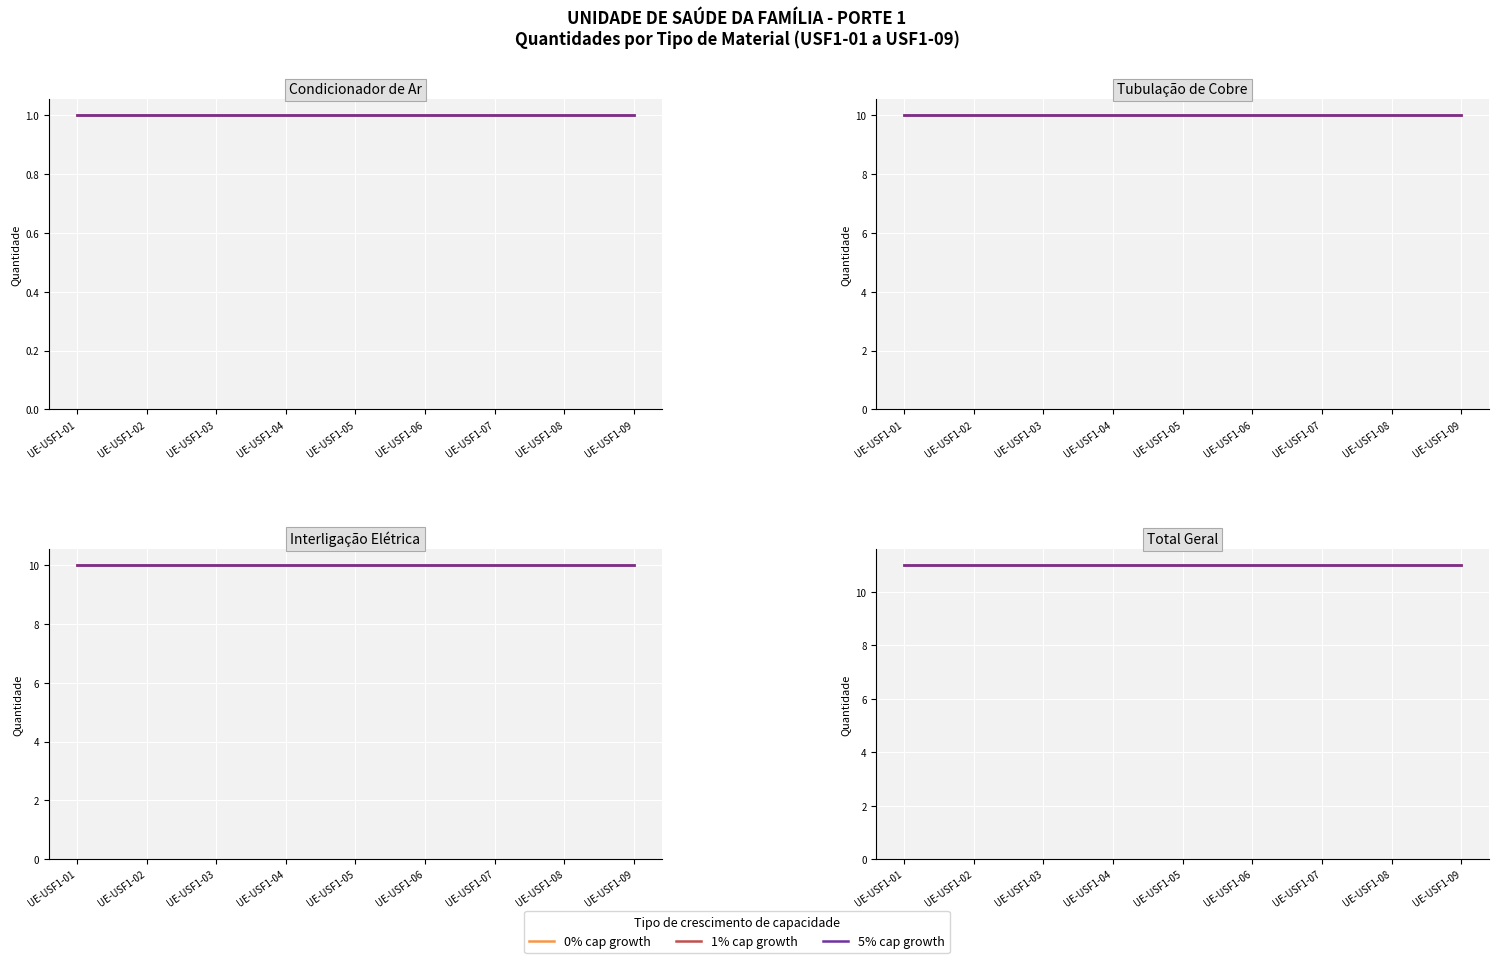

True or false: QT (Condicionador) and QT (Interligação) cross at least once.

False